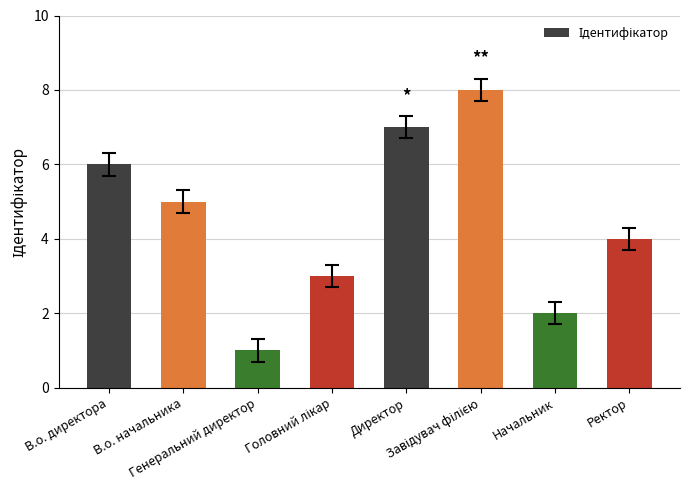

What is the sum of all values?

36